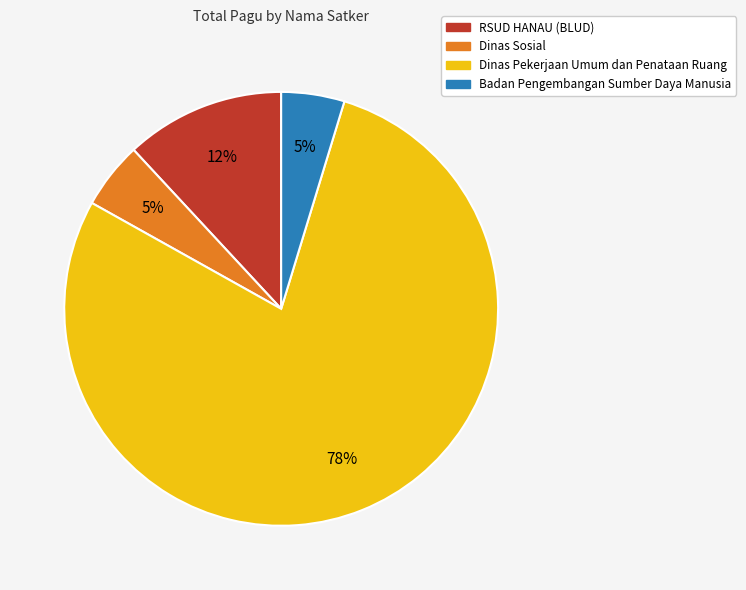

To the nearest percent, what is the average slice percentage?

25%